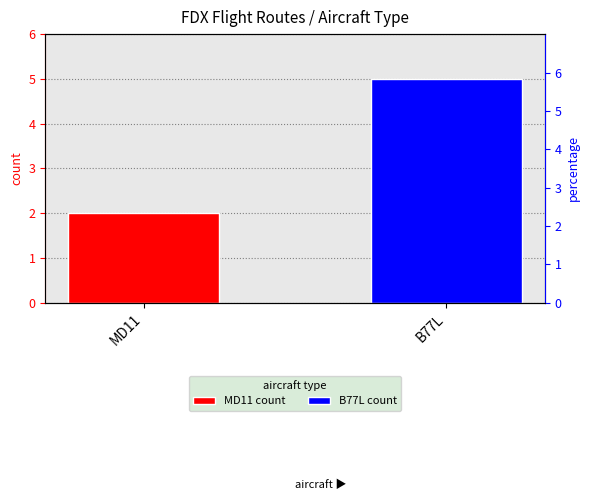

The value at B77L is 2. True or false?

False